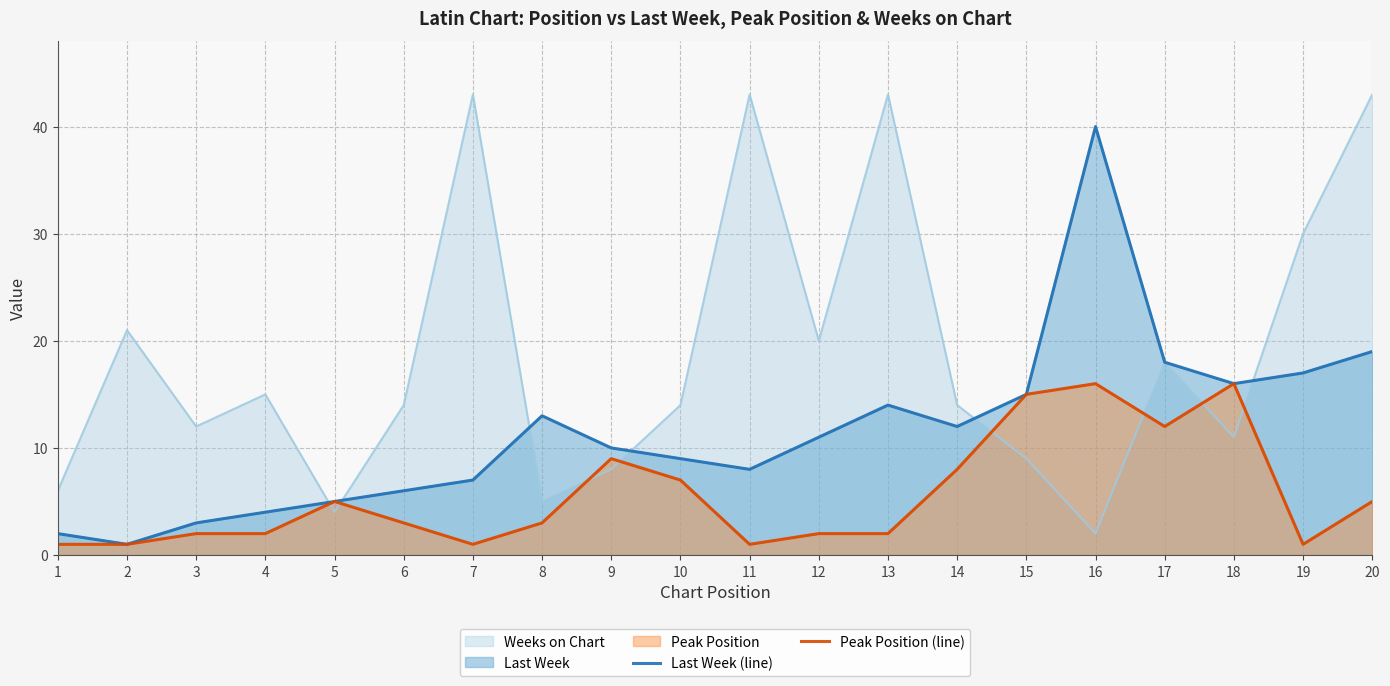

How many data points does each series have?

20